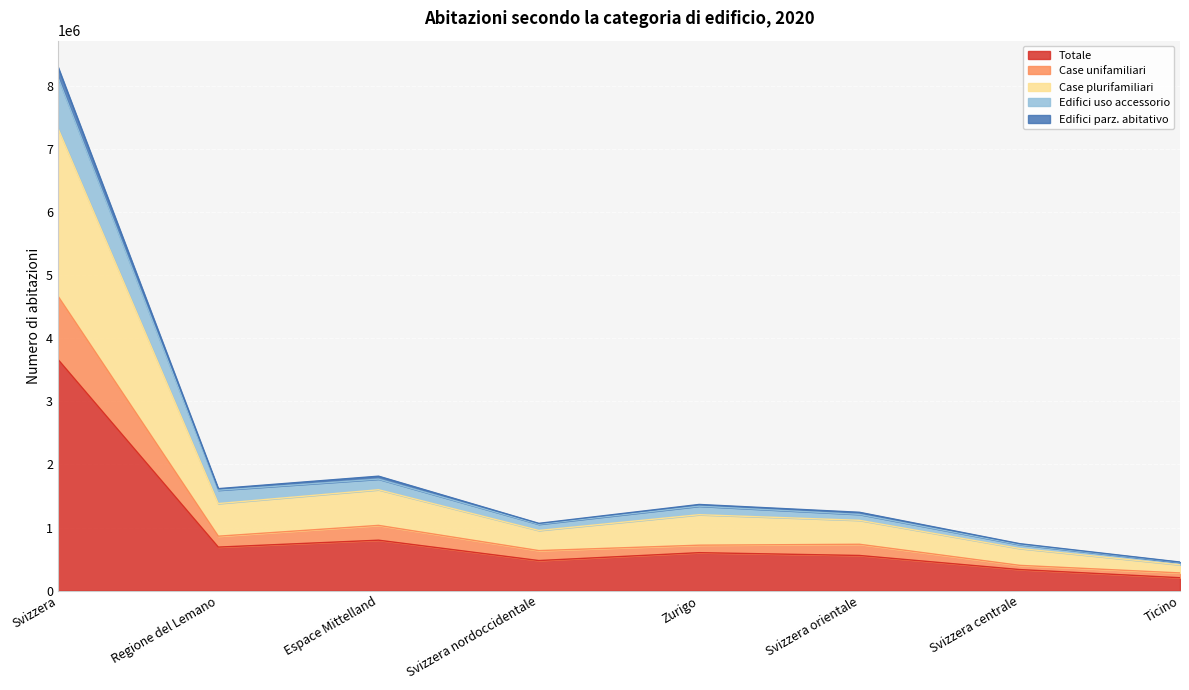

The value of Totale at Svizzera orientale is 557216. True or false?

True